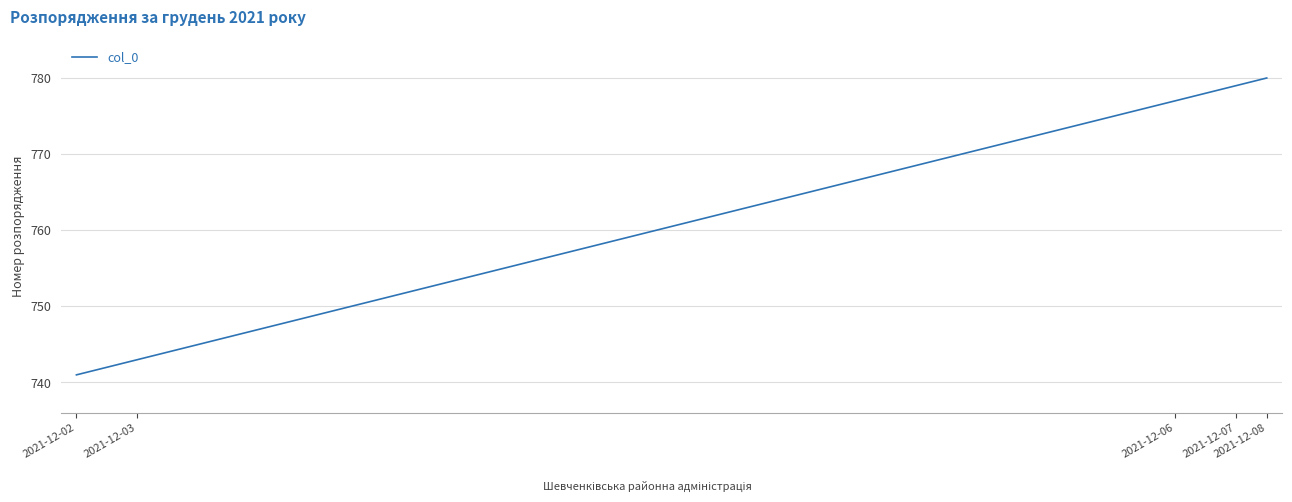

What is the greatest value displayed?

780